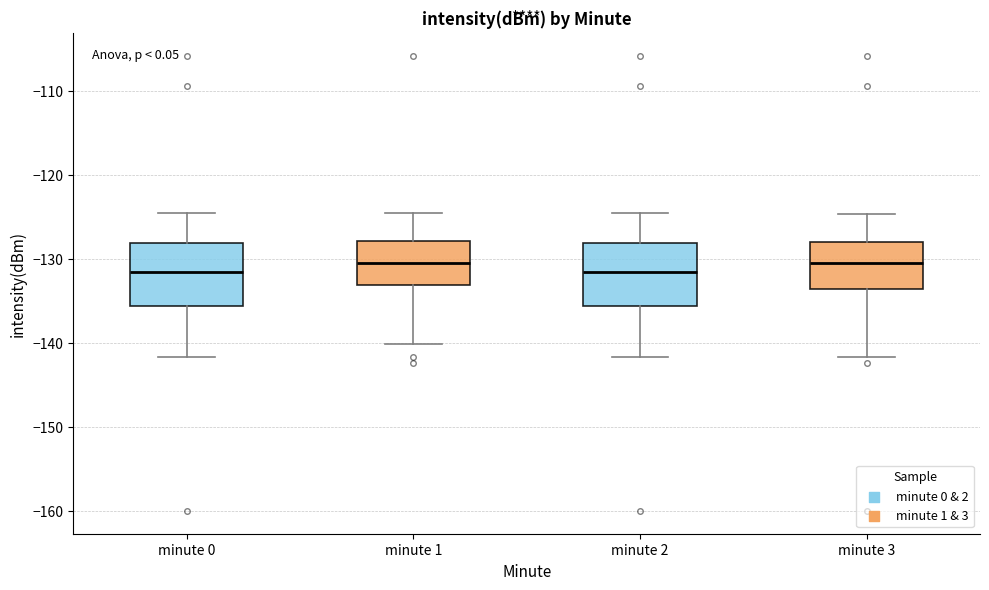

Where does the median line of the box for minute 0 sit on the y-axis? The values are not printed on the chart, so give them approximately, as read against the axis.

-132